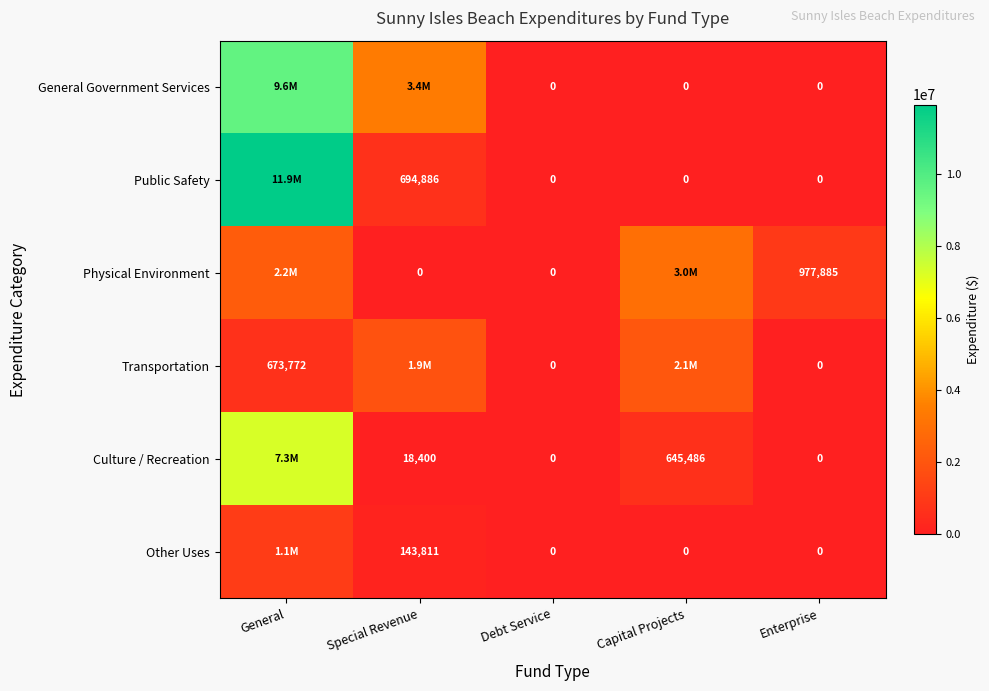

What is the total value across all series at Enterprise?

977885